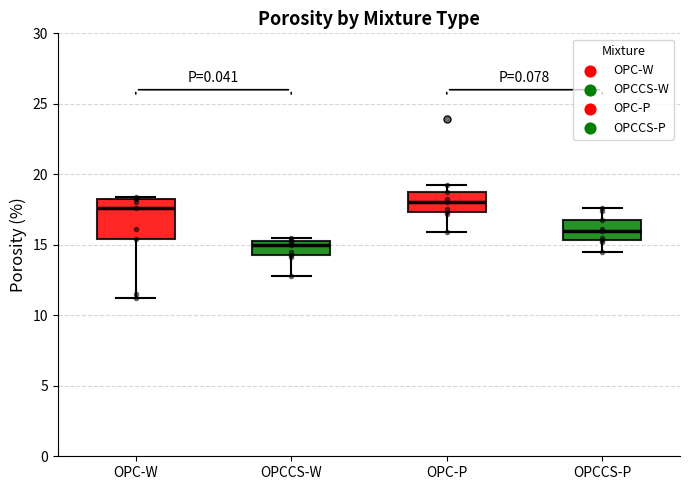

Where does the median line of the box for OPC-W sit on the y-axis? The values are not printed on the chart, so give them approximately, as read against the axis.

17.5